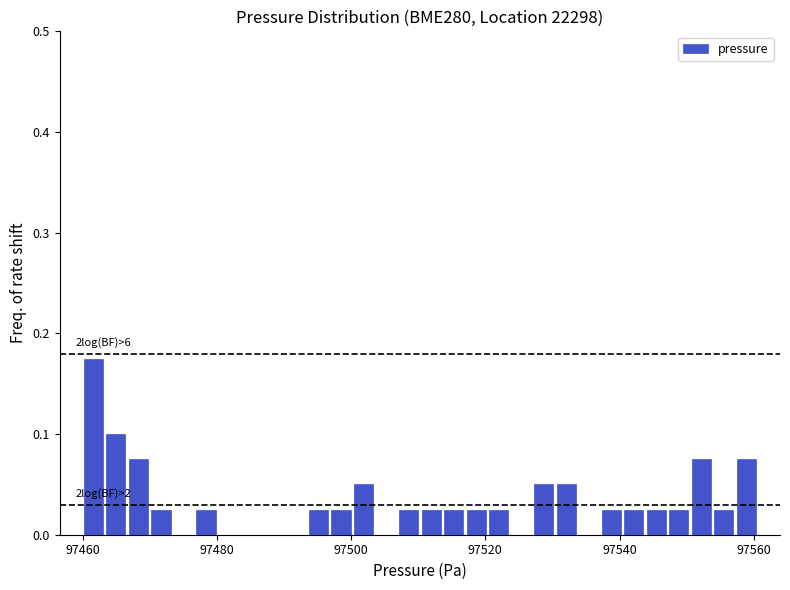

Read against the x-axis, roughly where is the centre of the tallest bar?

97462